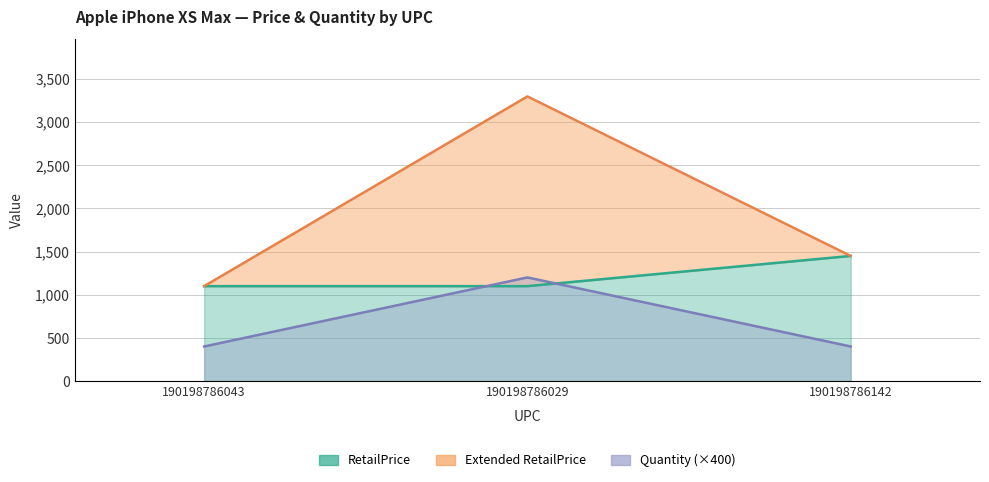

Reading right to left, list all the values displayed in this chart.

Extended RetailPrice: 1449	3297	1099
Quantity: 400	1200	400
RetailPrice: 1449	1099	1099